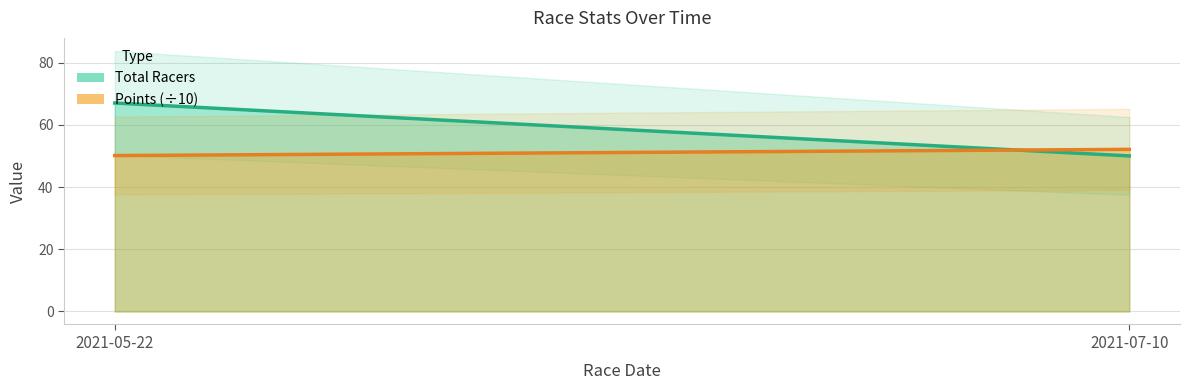

At 2021-05-22, list the series in order from smallest to largest.

Points line (÷10), Total Racers line